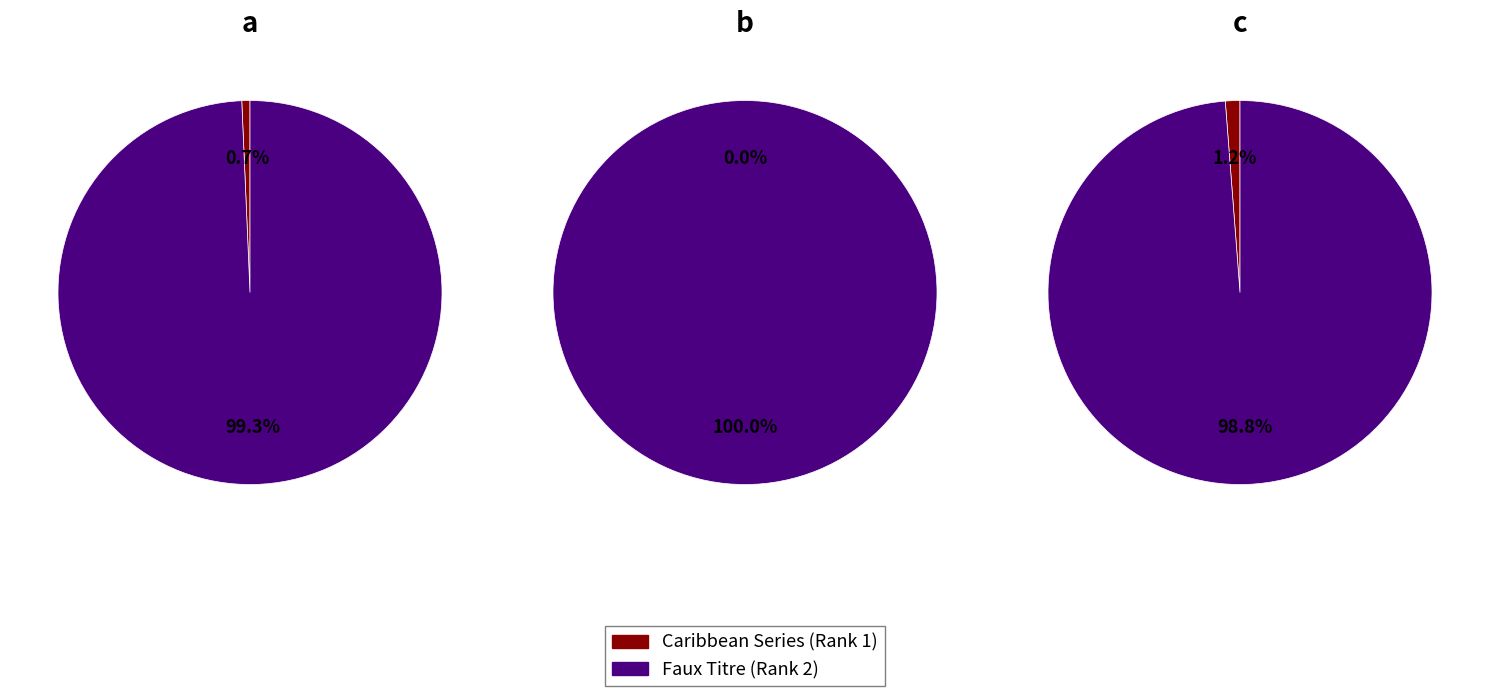

Which category has the smallest portion of the pie?

Caribbean Series (Rank 1)